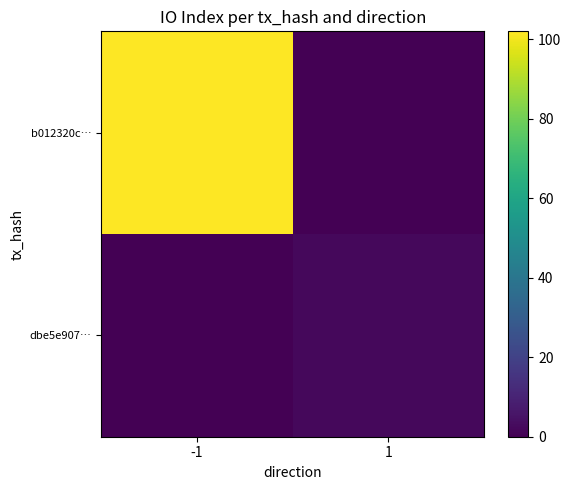

Reading left to right, extract all data points from this chart.

b012320c…: -1=102	1=0
dbe5e907…: -1=0	1=2